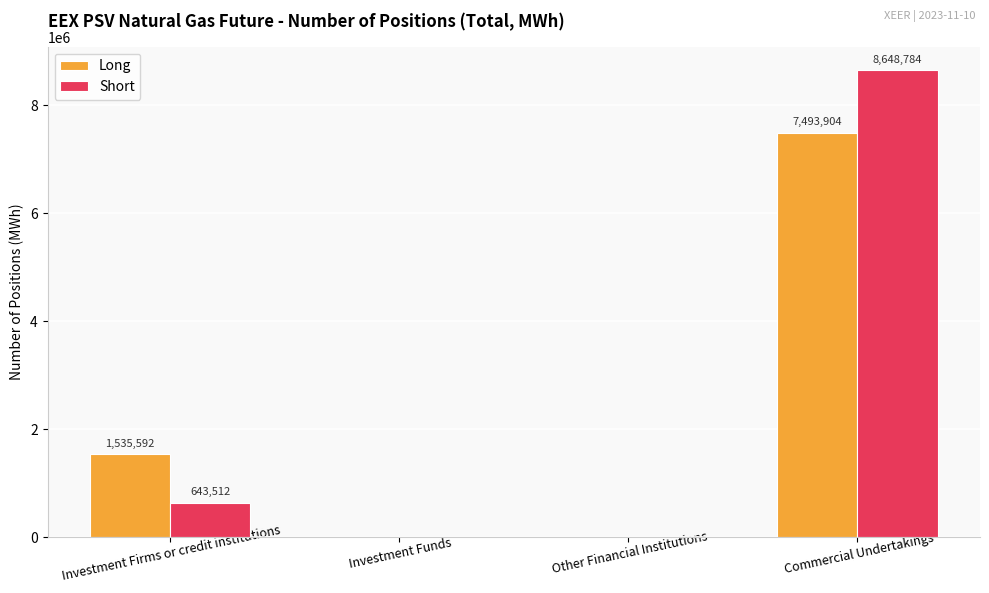

Where is Short nearest to the value 4324392?

Investment Firms or credit institutions